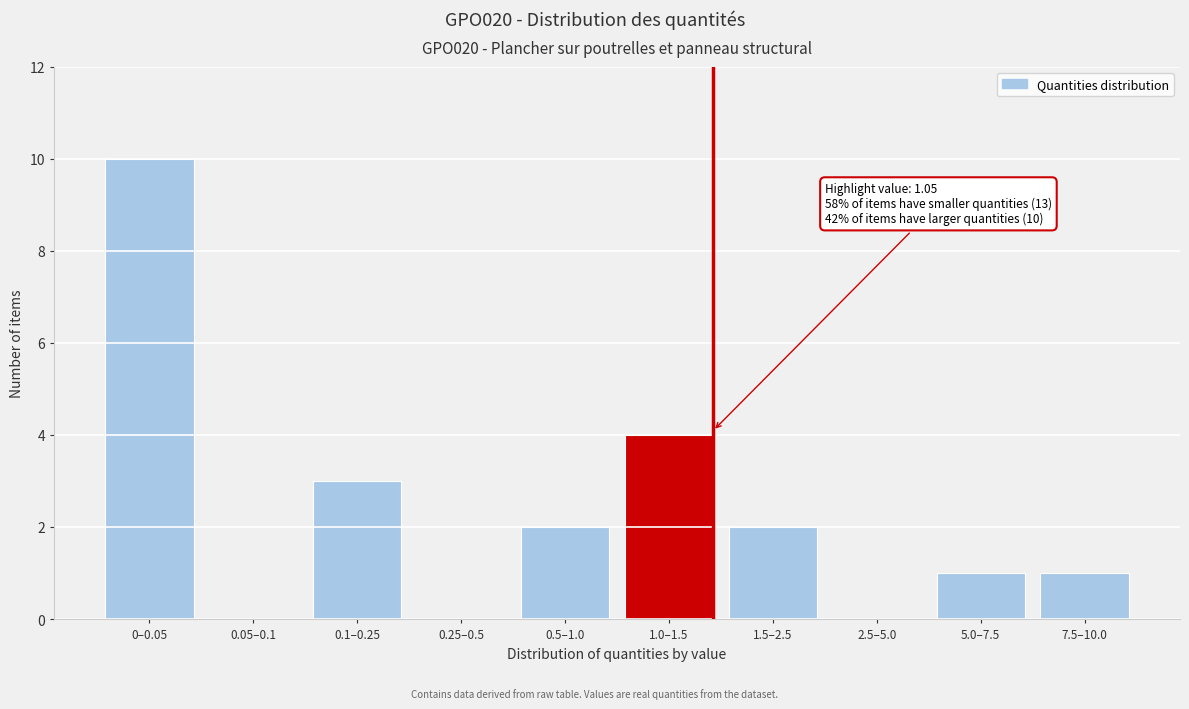

Reading left to right, transcribe all the data shown in this chart.

0–0.05=10	0.05–0.1=0	0.1–0.25=3	0.25–0.5=0	0.5–1.0=2	1.0–1.5=4	1.5–2.5=2	2.5–5.0=0	5.0–7.5=1	7.5–10.0=1